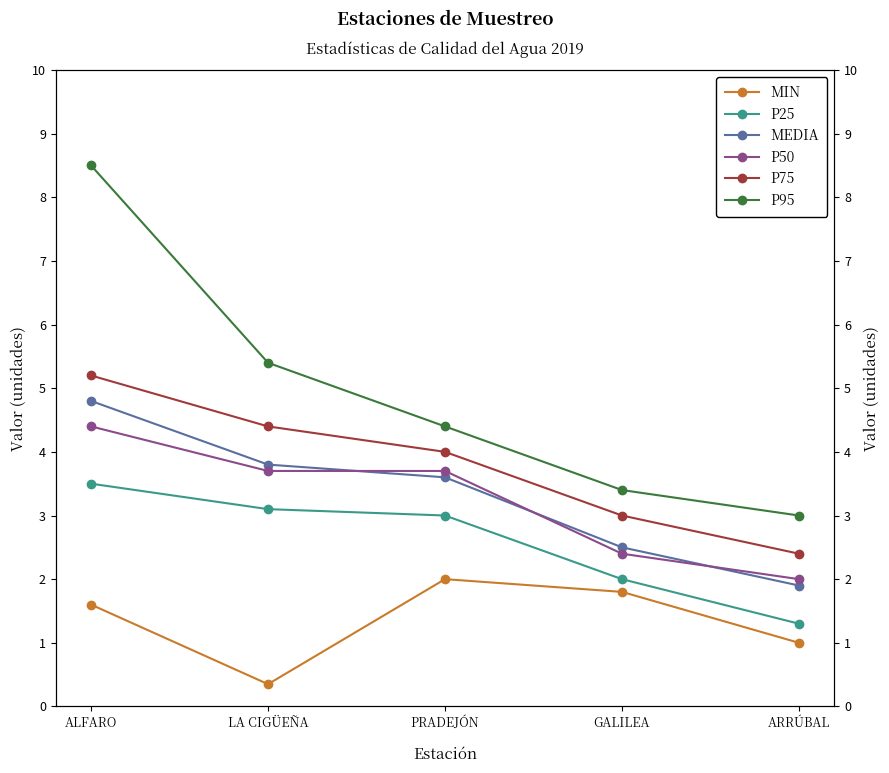

What position from the left is LA CIGÜEÑA?

2